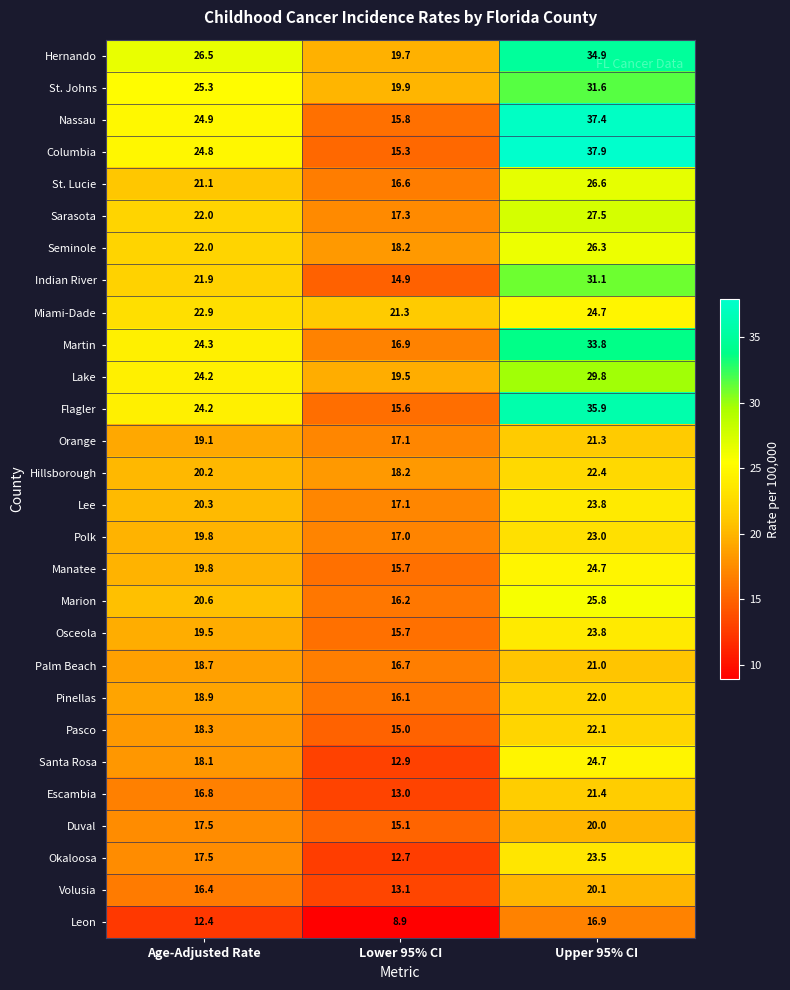

At which label does Leon first exceed 12?

Age-Adjusted Rate